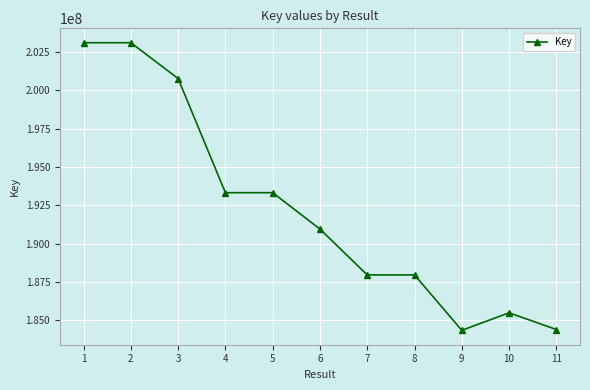

What is the maximum value shown in the chart?

203121644